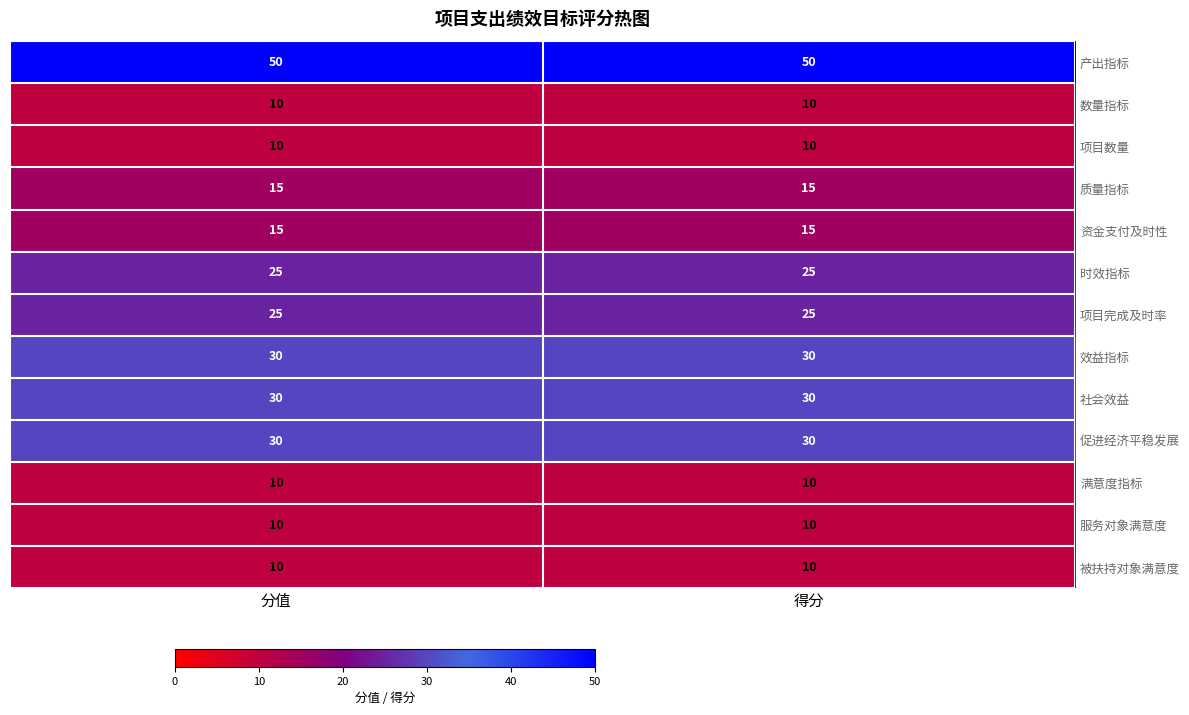

What is the average value of the 促进经济平稳发展 series?

30